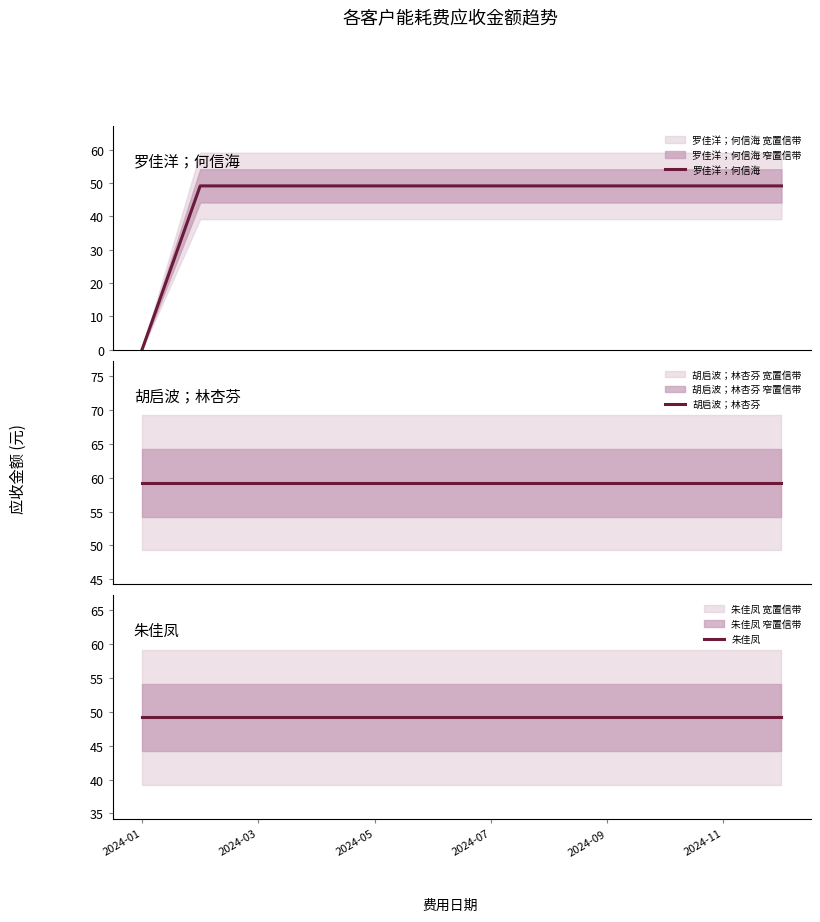

The value of 罗佳洋；何信海 at 7 is 49.2. True or false?

True